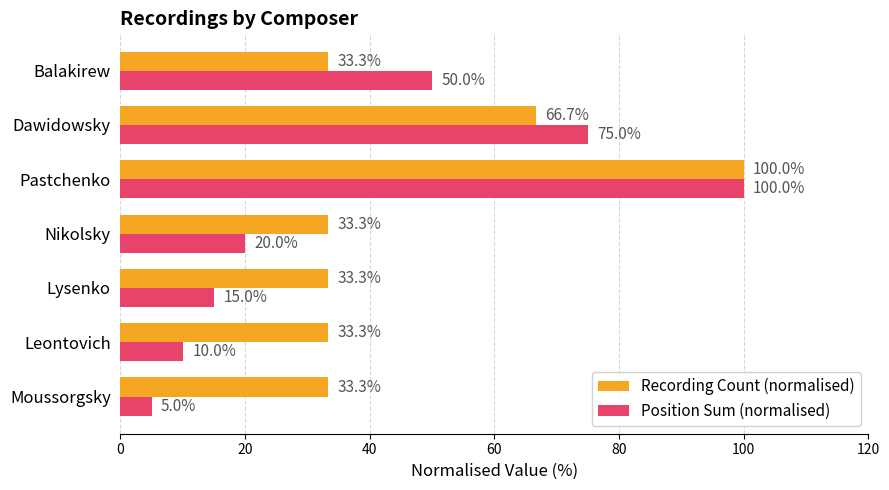

True or false: Recording Count (normalised) has a value of 45.2 at Moussorgsky.

False